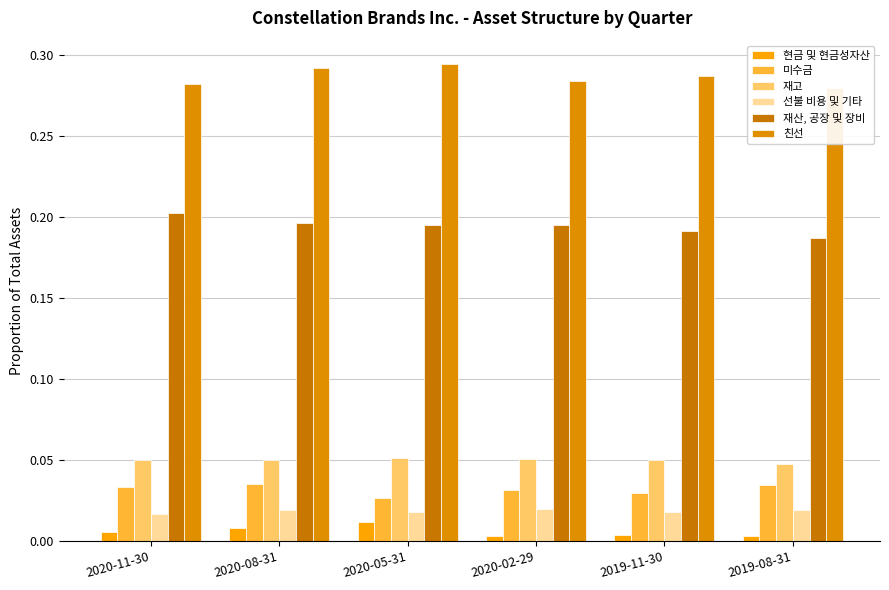

At which category is the sum across all series the highest?

2020-08-31